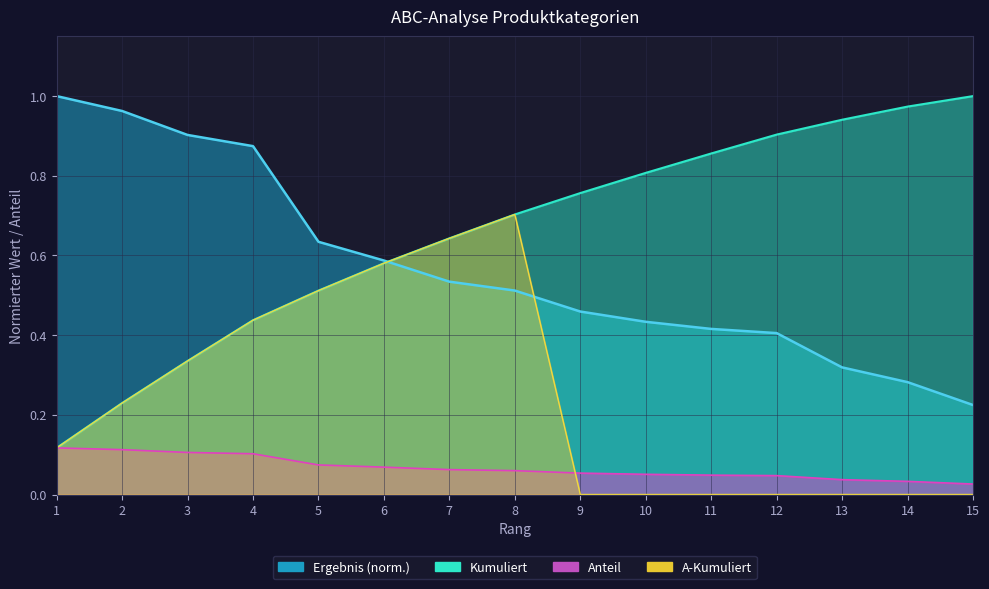

Between 5 and 7, which series saw the biggest shift?

Kumuliert